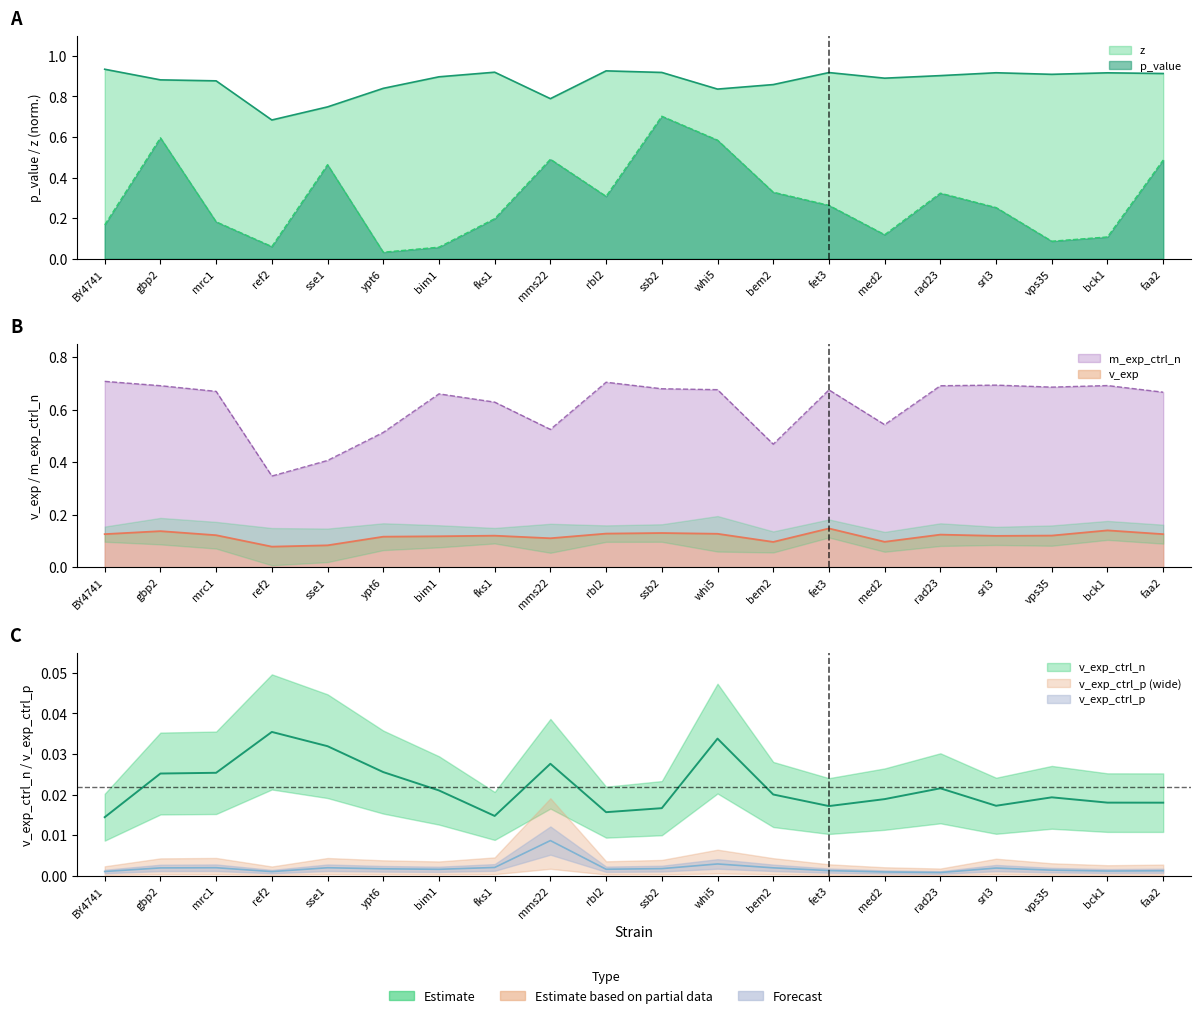

In v_exp_ctrl_n, how many points are higher than both neighbors (excluding endpoints)?

5